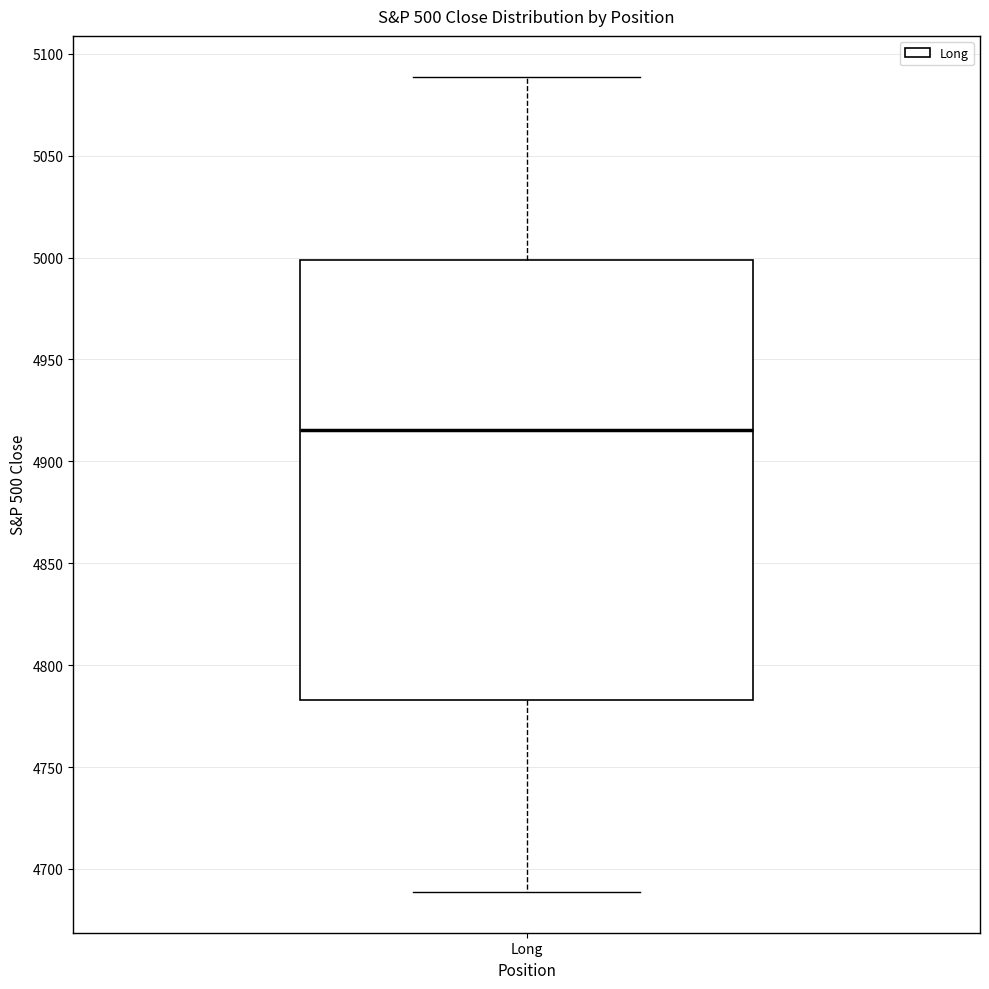

Where does the median line of the box for Long sit on the y-axis? The values are not printed on the chart, so give them approximately, as read against the axis.

4915